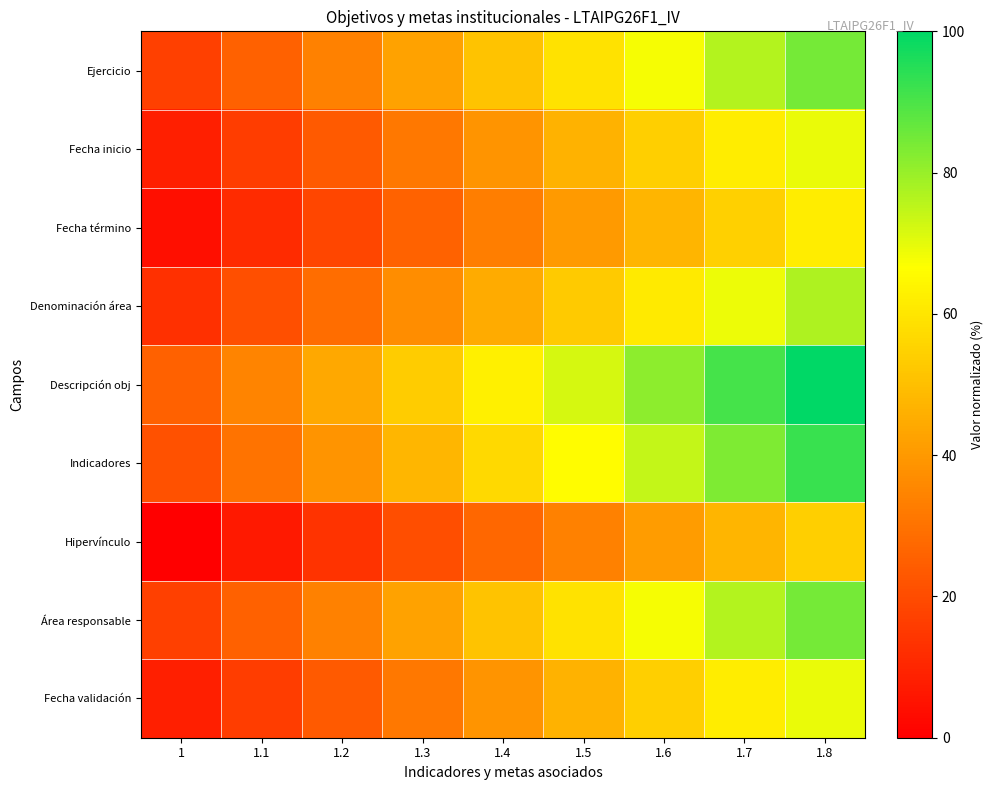

Which has a higher value, 1.3 or 1.5?

1.5